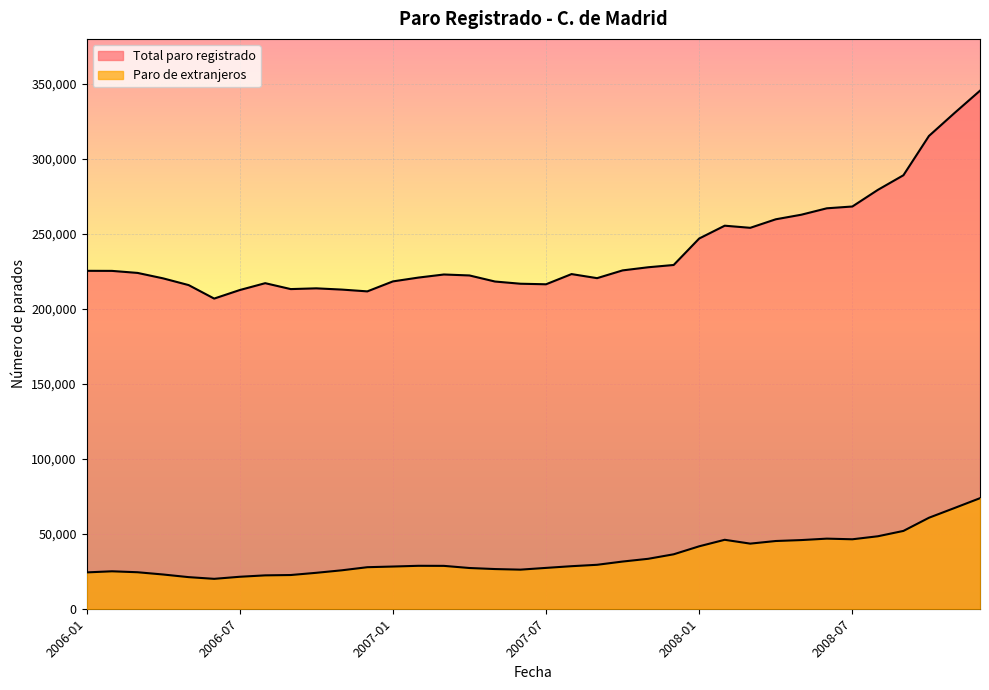

Does the chart display data point markers on the line(s)?

No